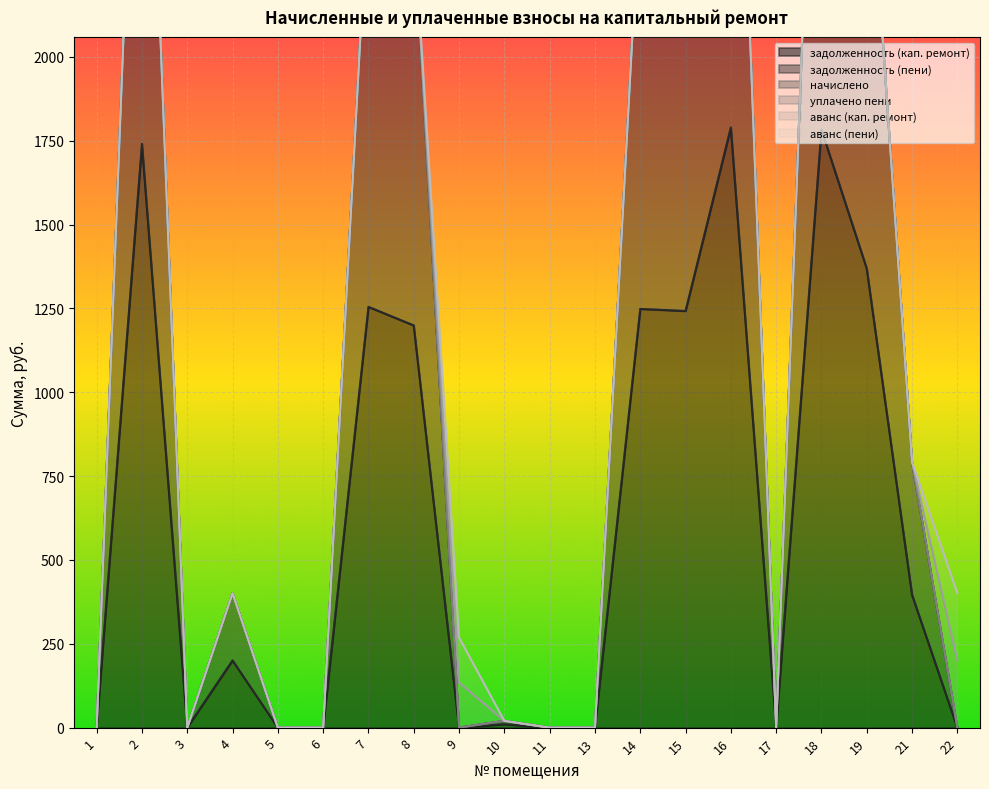

Is the value of аванс (пени) at 3 greater than the value of задолженность (кап. ремонт) at 14?

No